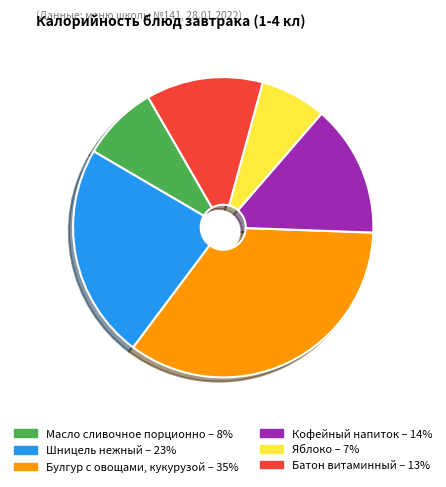

Does any single category account for the majority?

No